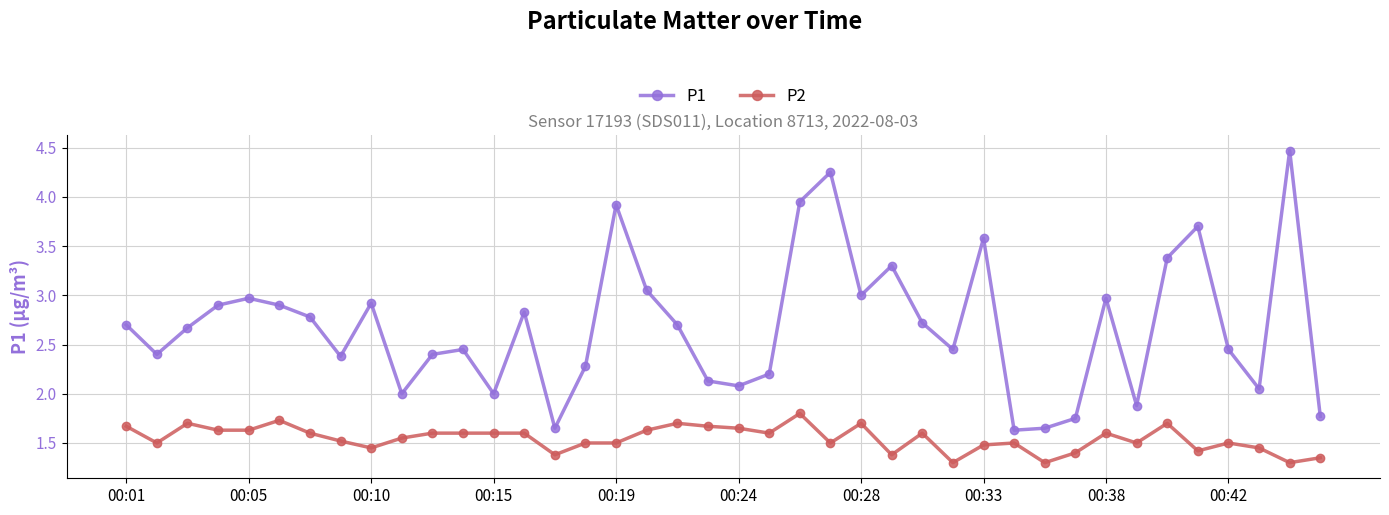

What is the average value of the P2 series?

1.5